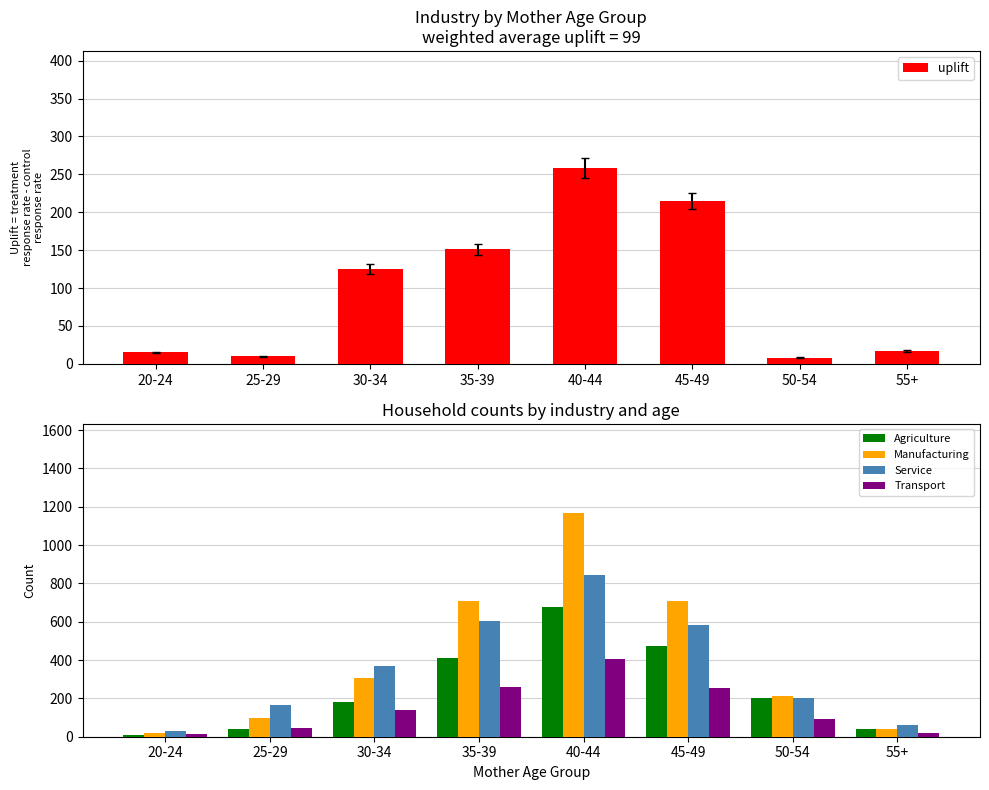

List the labels in order of Transport value, smallest first.

20-24, 55+, 25-29, 50-54, 30-34, 45-49, 35-39, 40-44